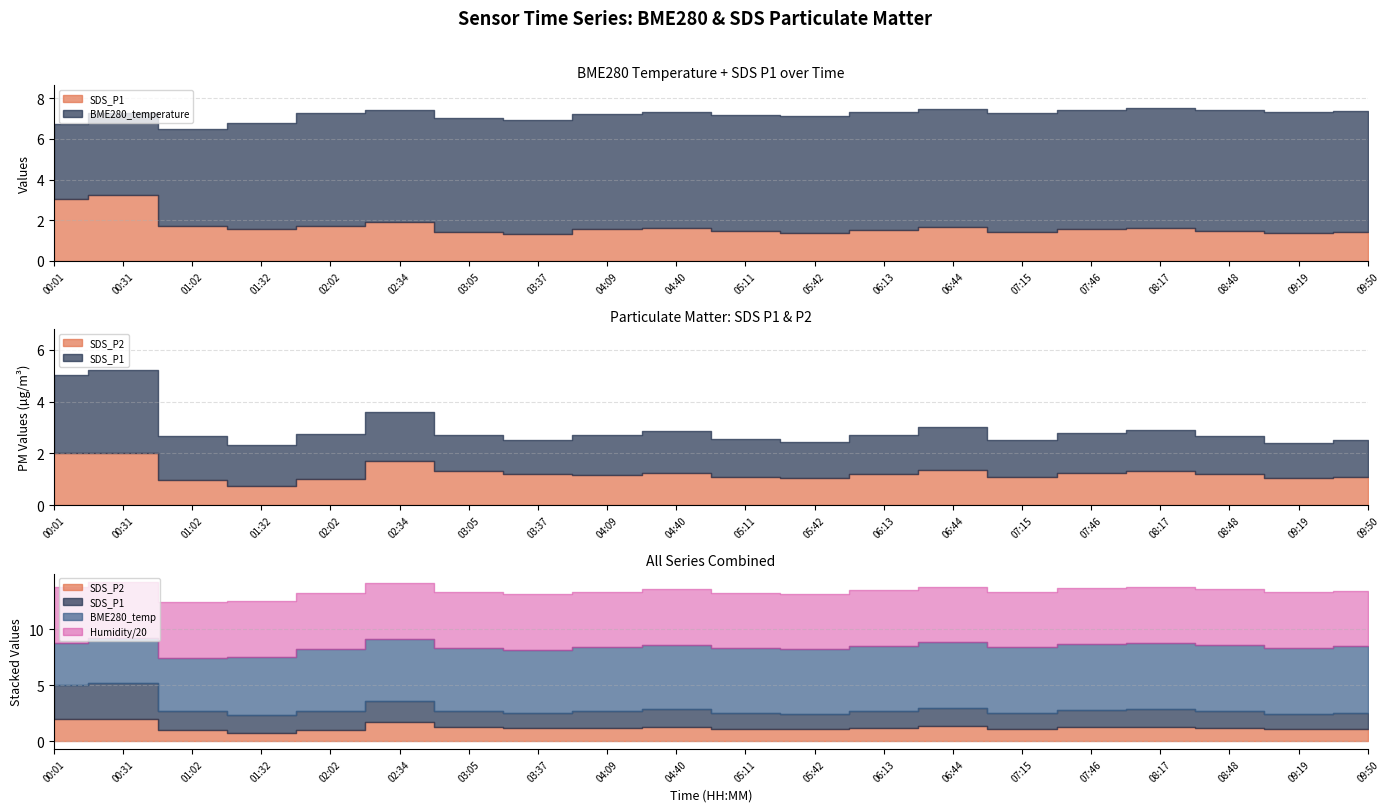

How many lines are shown in the chart?

4